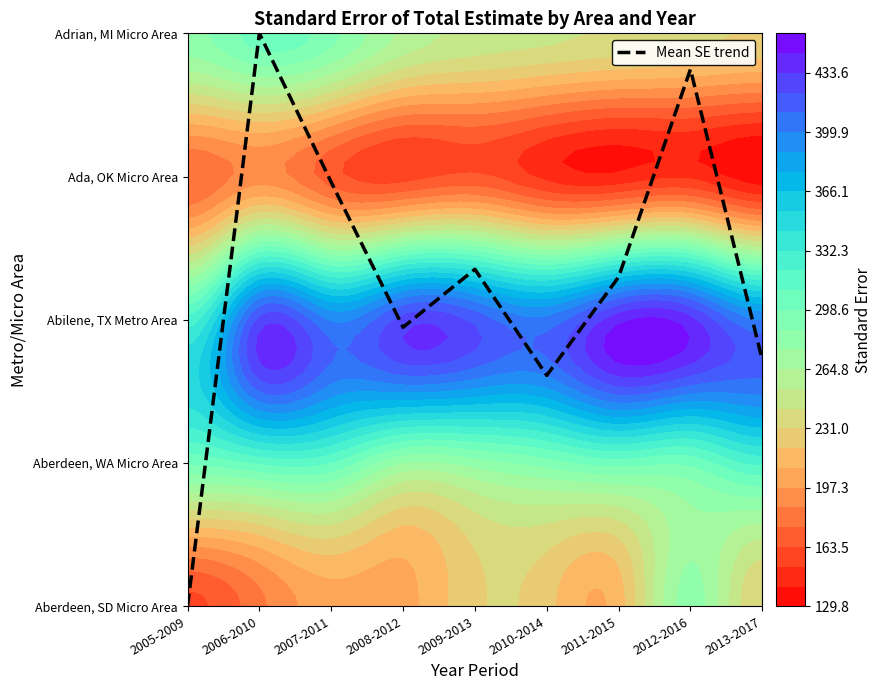

At which label is the value closest to 2?

2008-2012